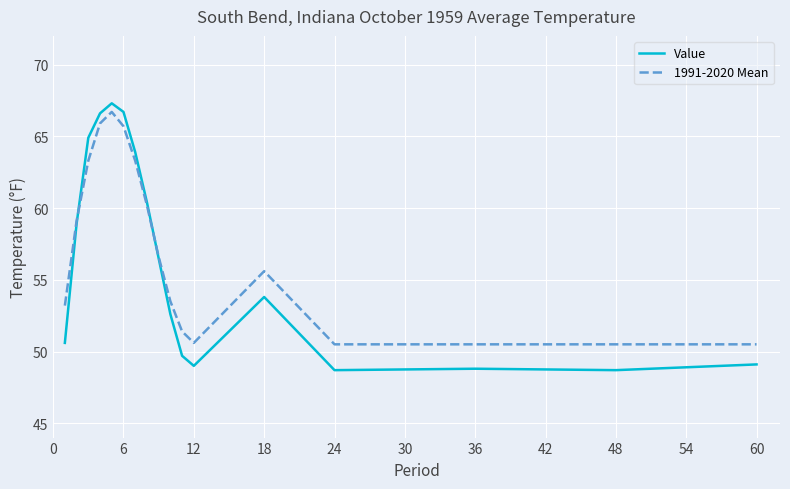

What is the smallest value displayed?

48.7